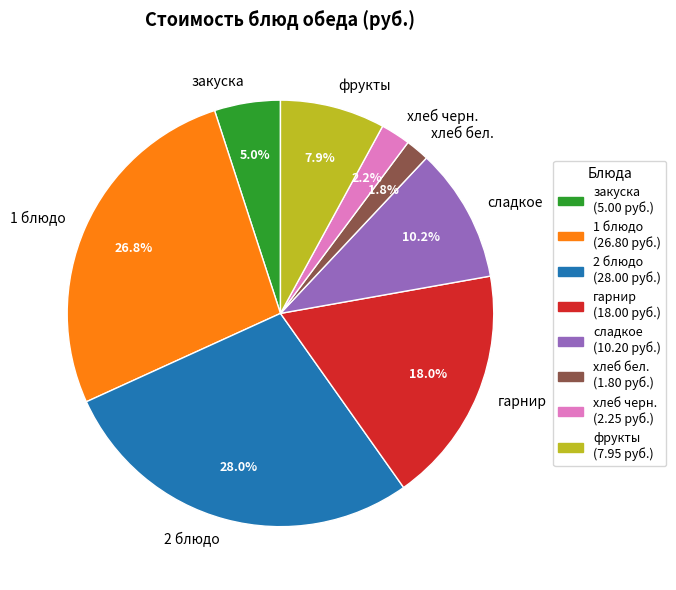

Which category has the biggest portion of the pie?

2 блюдо